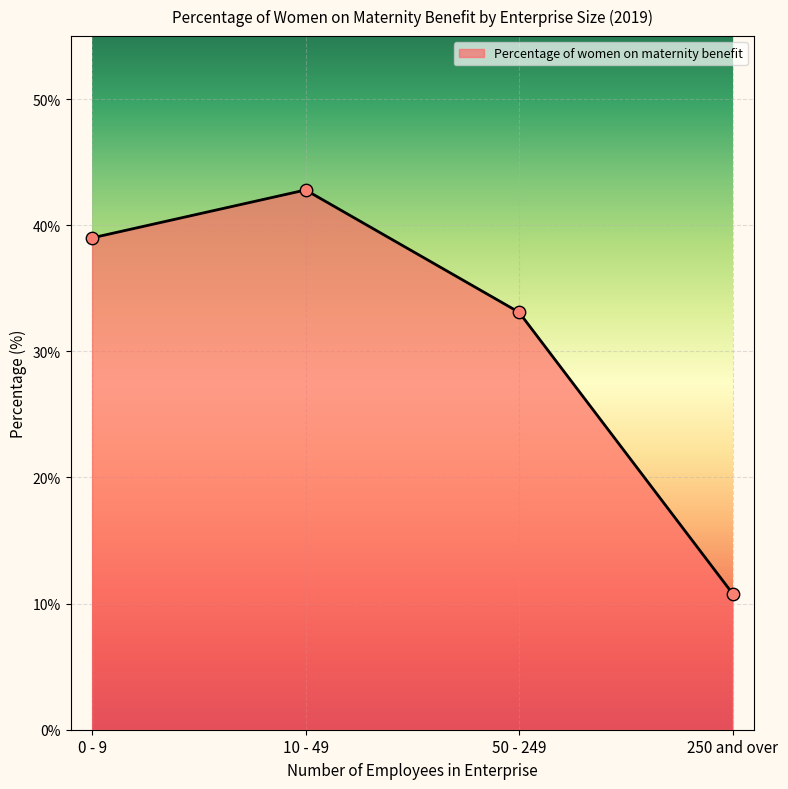

Which has a higher value, 250 and over or 0 - 9?

0 - 9